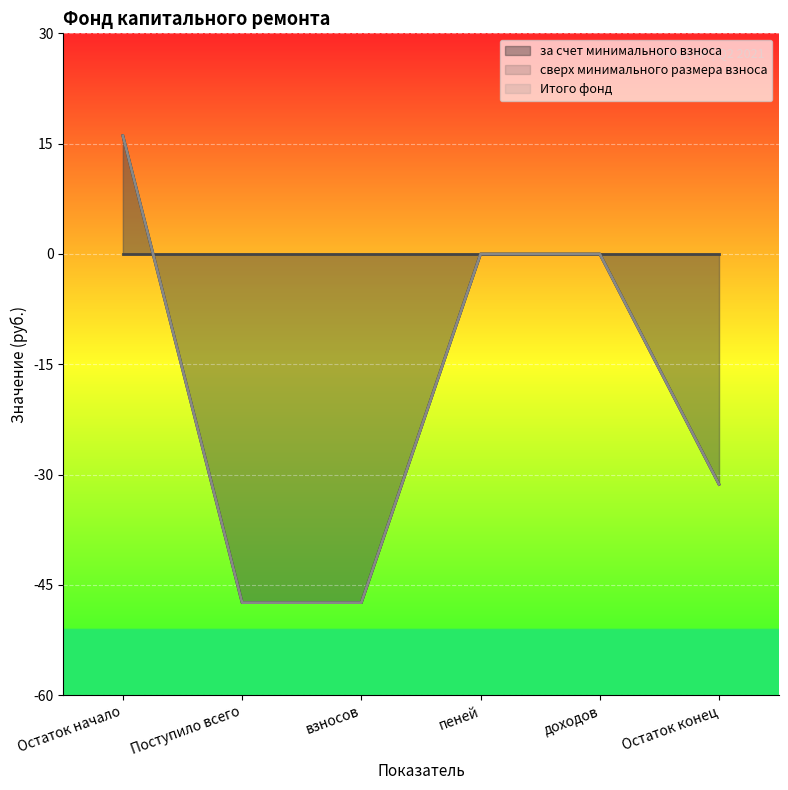

Reading left to right, what are all the values shown in this chart?

за счет минимального взноса: 16.1	-47.4	-47.4	0.0	0.0	-31.3
Итого фонд: 16.1	-47.4	-47.4	0.0	0.0	-31.3